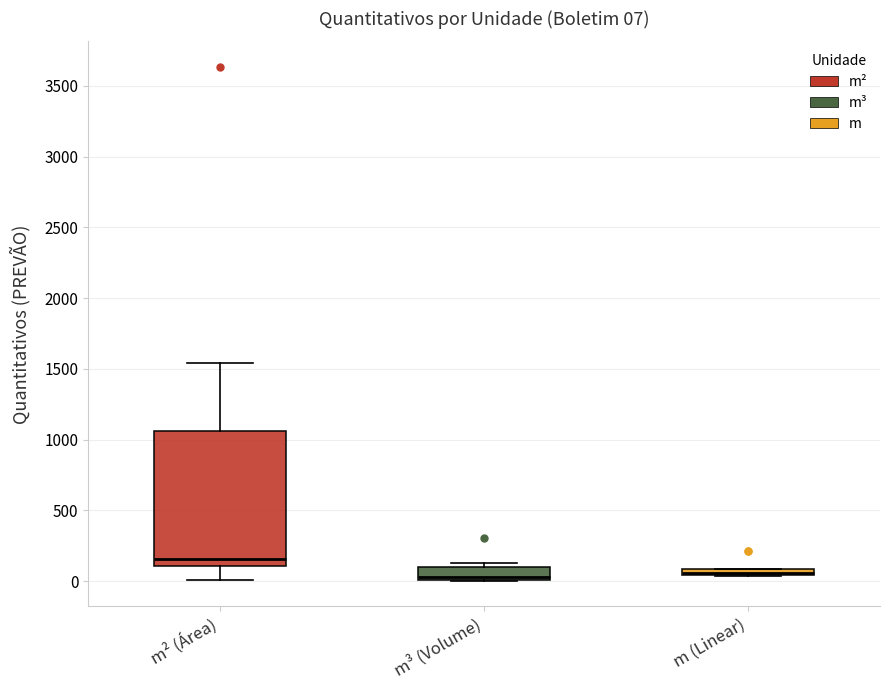

Which box is the tallest, from its lower edge to its upper edge?

m² (Área)